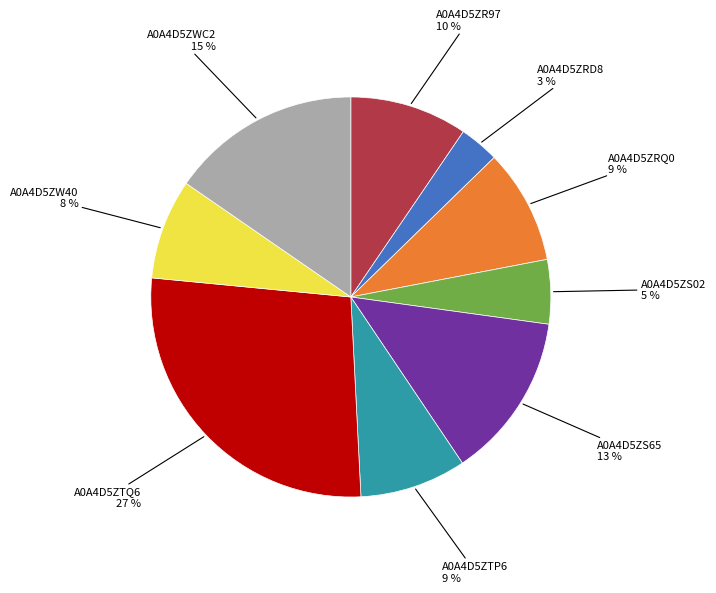

Does any single category account for the majority?

No